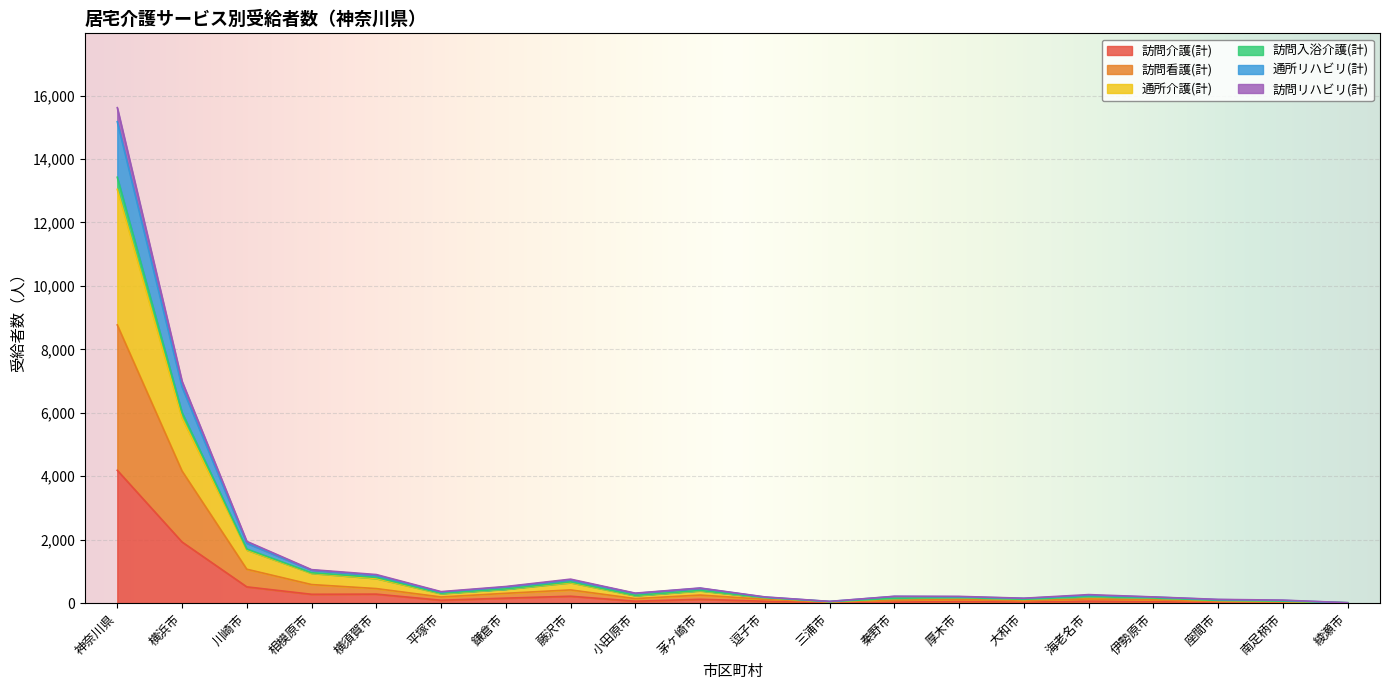

What is the maximum value for 訪問介護(計)?

4188